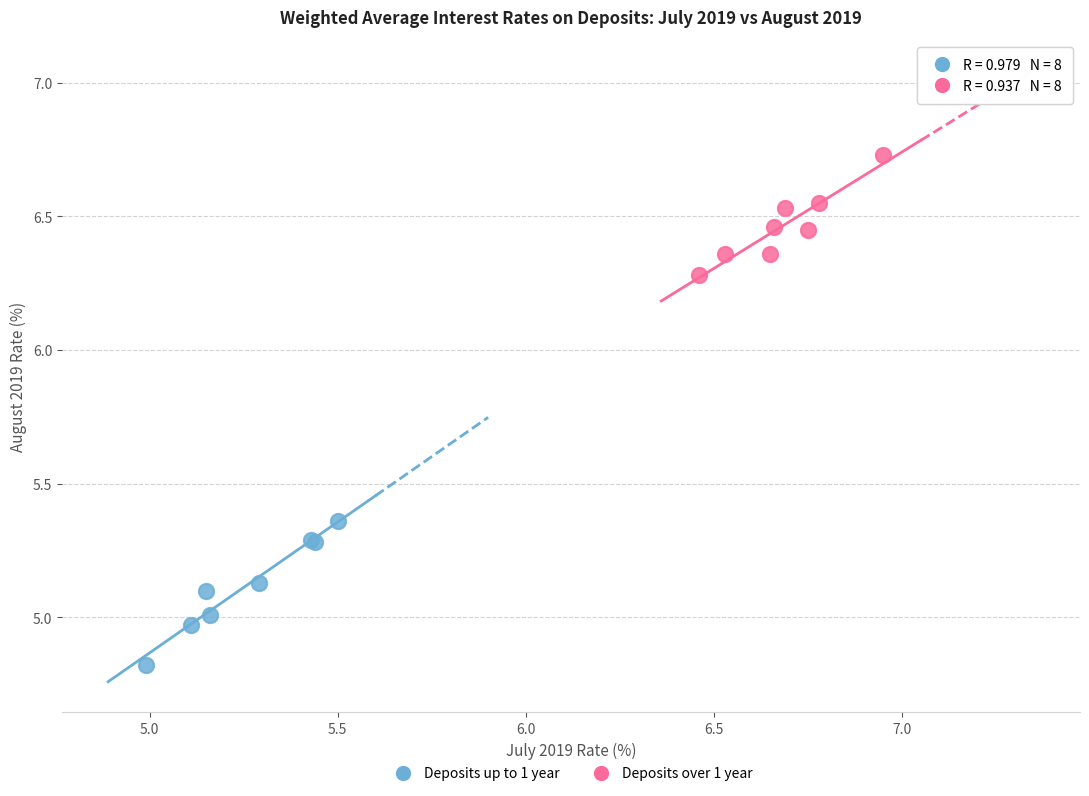

What are all the series names shown in the legend?

Deposits up to 1 year, Deposits over 1 year